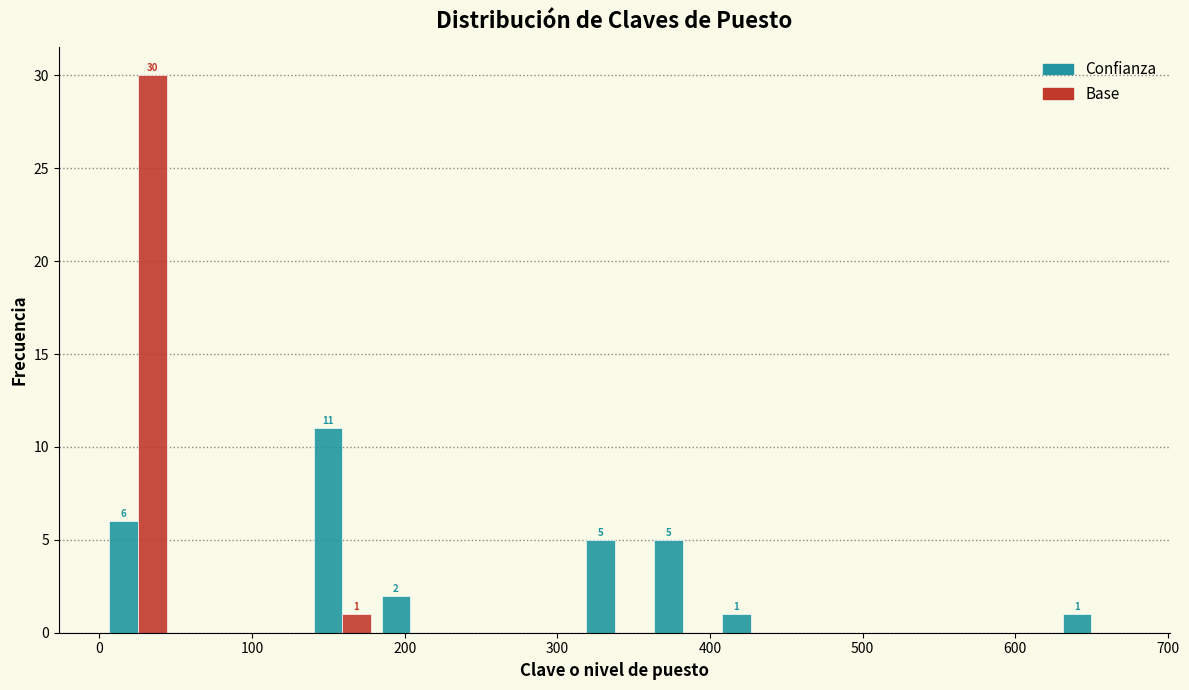

In the Confianza series, which range on the x-axis has the tallest bar?

140 to 180